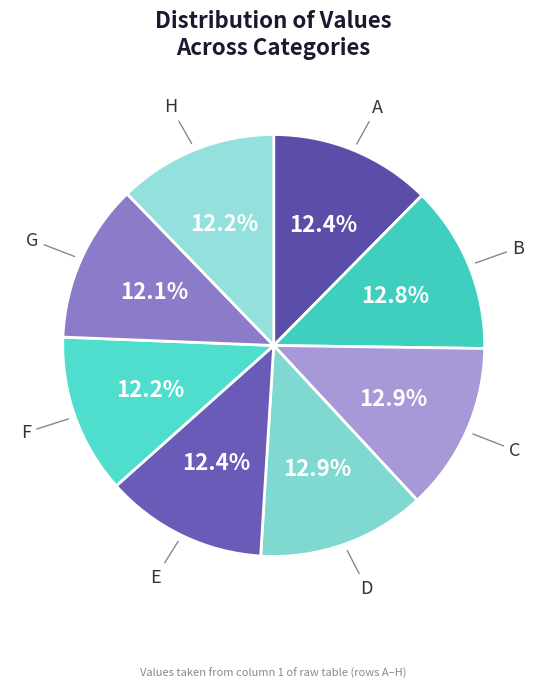

What portion of the pie excludes C?

87.1%